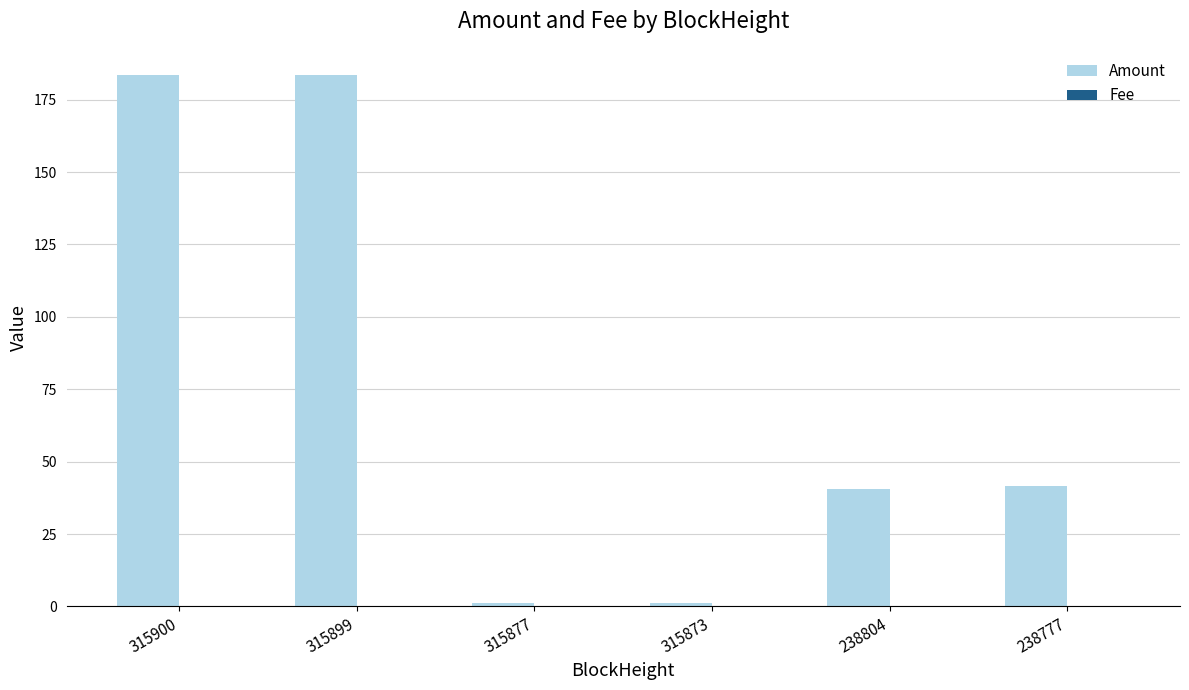

Which series has the largest total across all categories?

Amount